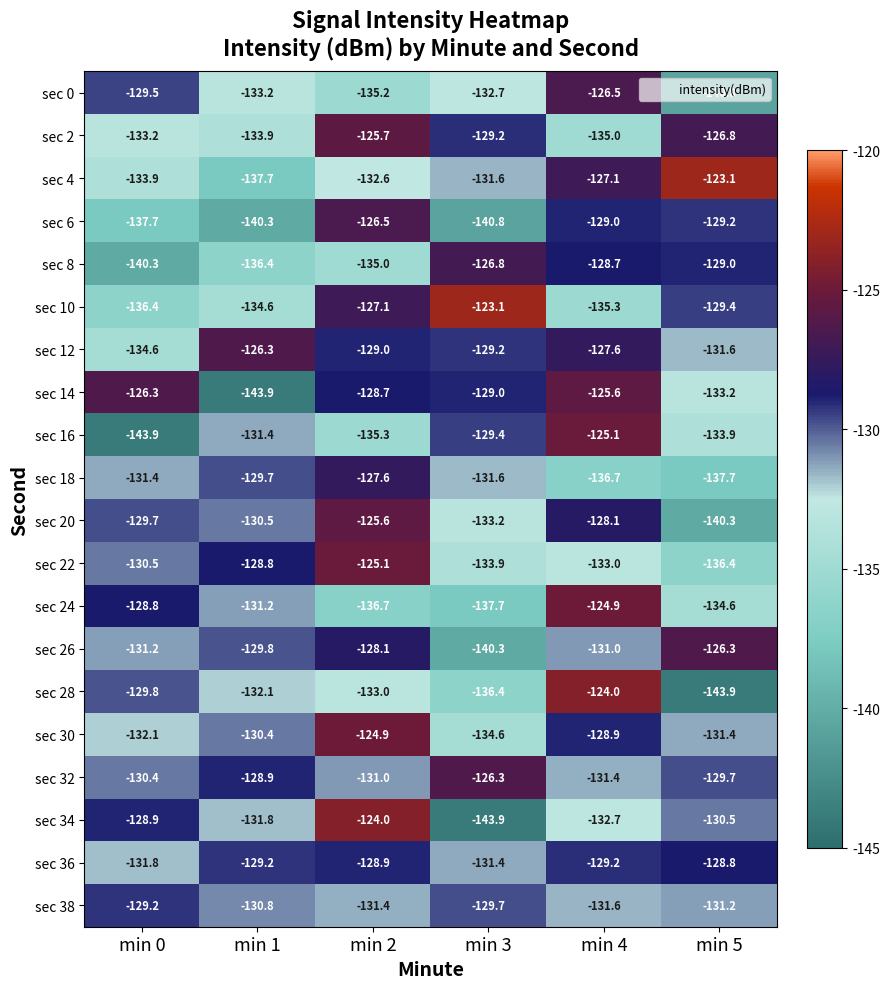

Where is sec 26 nearest to the value -133?

min 0